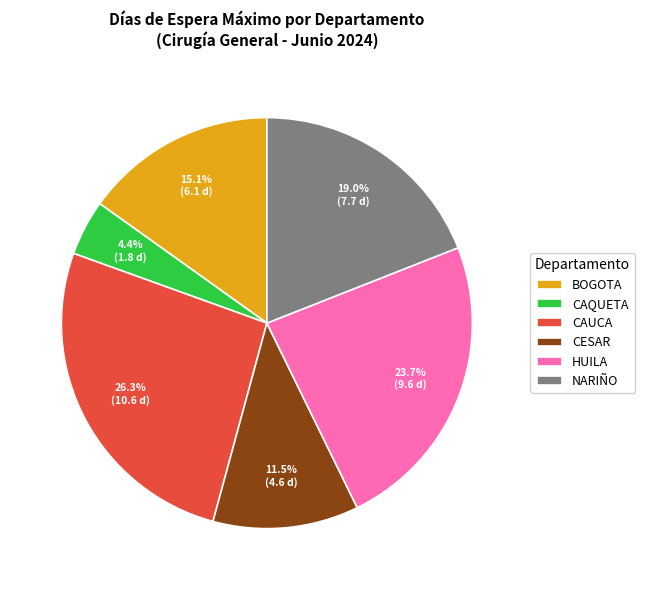

To the nearest percent, what is the combined percentage of BOGOTA and NARIÑO?

34%